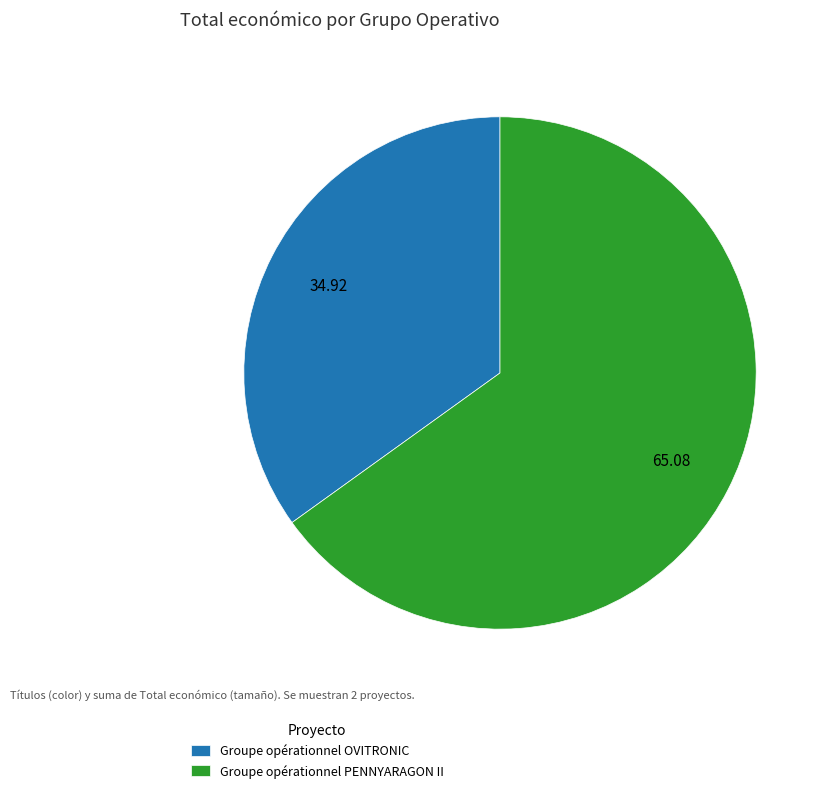

Rank the categories by value from lowest to highest.

Groupe opérationnel OVITRONIC, Groupe opérationnel PENNYARAGON II